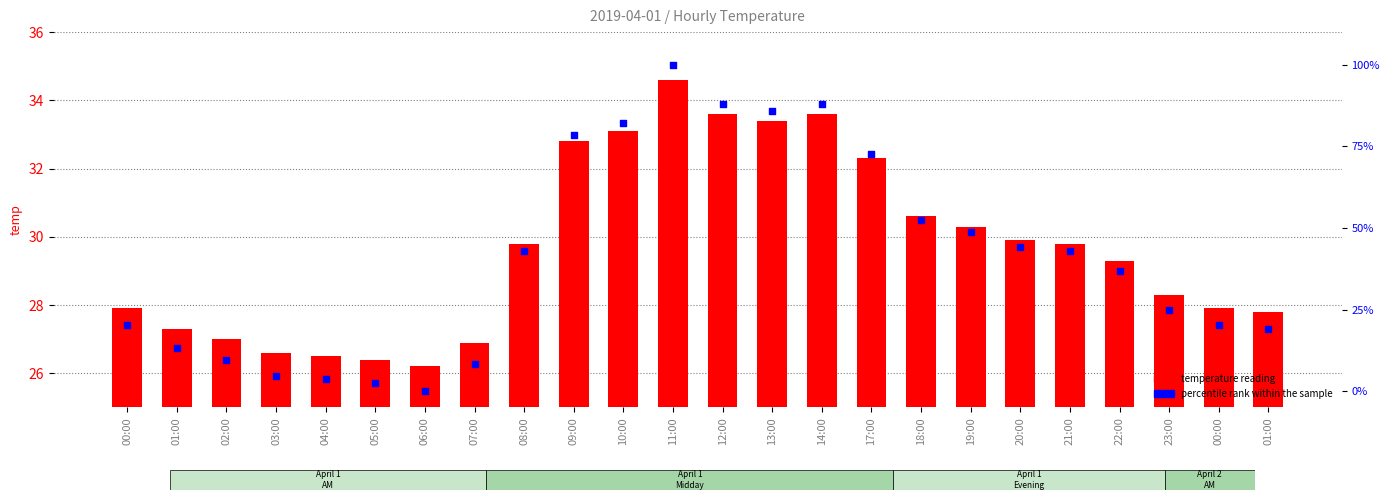

Which series contains the lowest Y value?

percentile rank